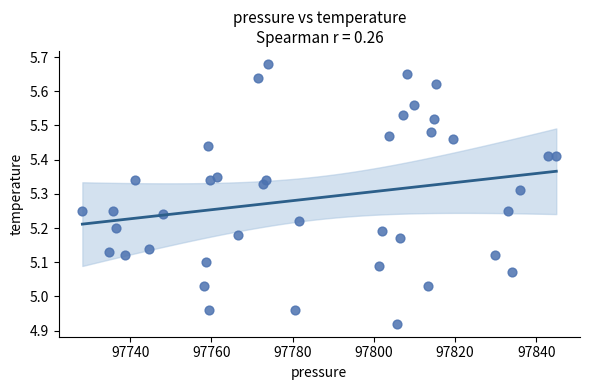

What is the range of X values (max minus min)?

116.7